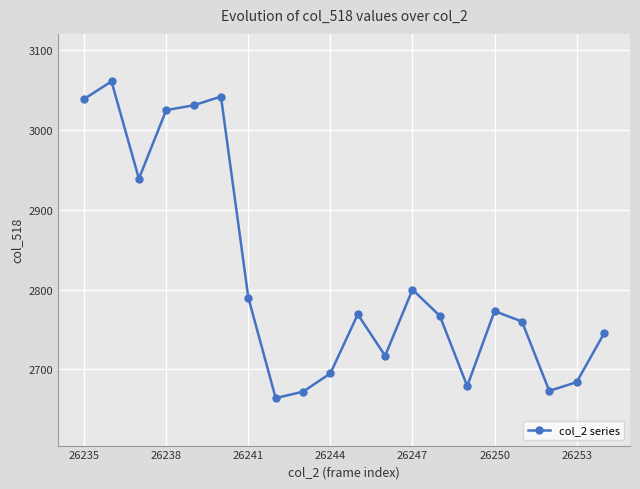

How many points are higher than both their immediate neighbors (excluding endpoints)?

5